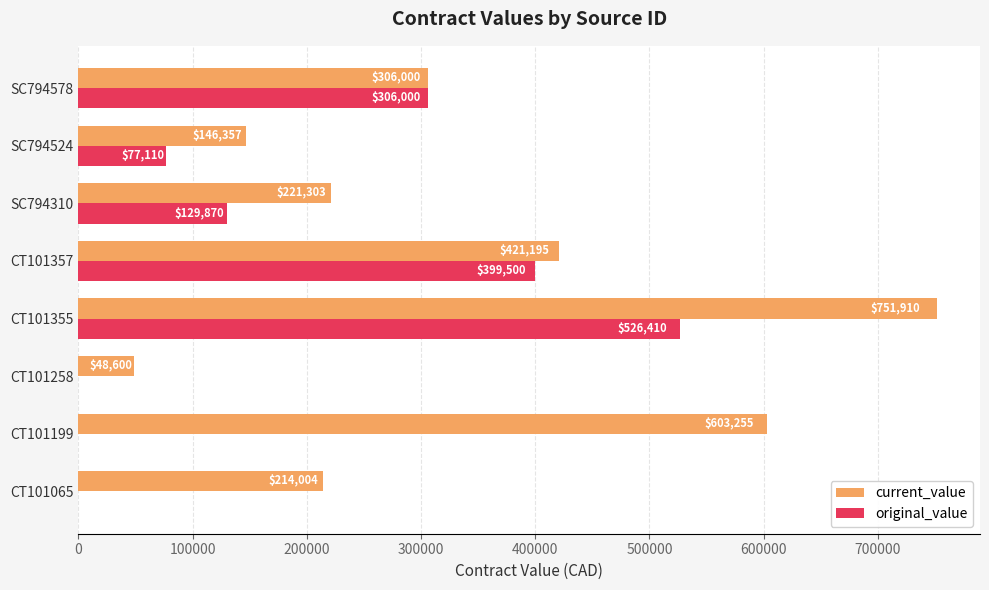

What is the total value across all series at SC794578?

612000.0